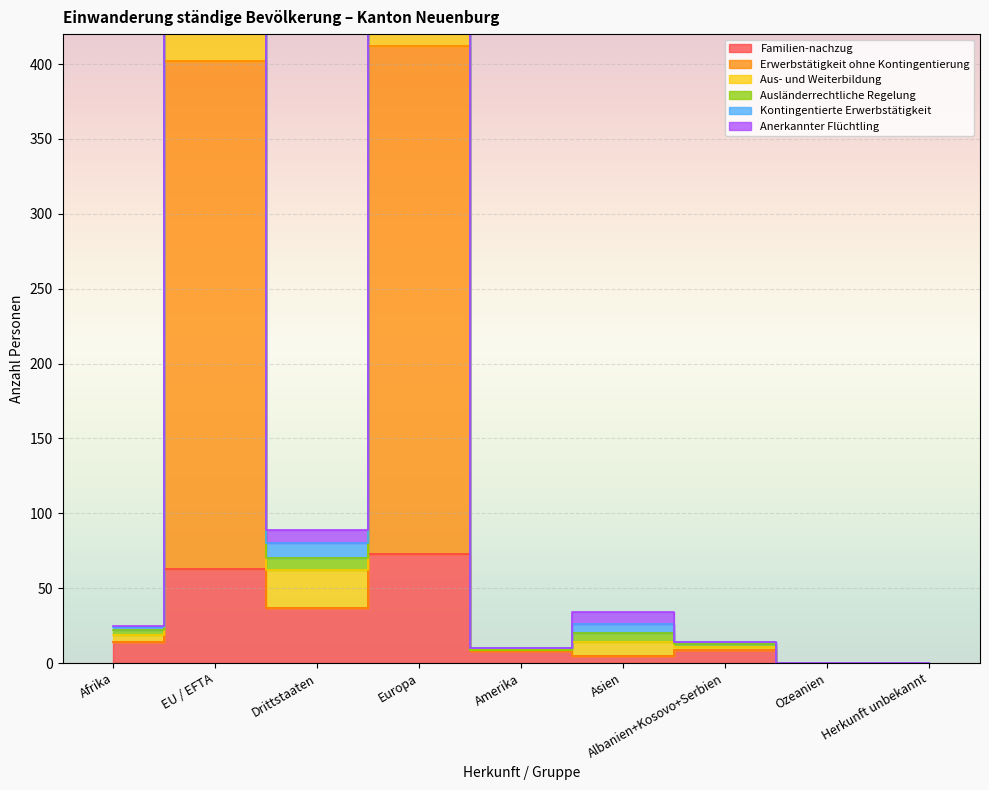

What is the value of the Kontingentierte Erwerbstätigkeit point at the 7th from the left?

1